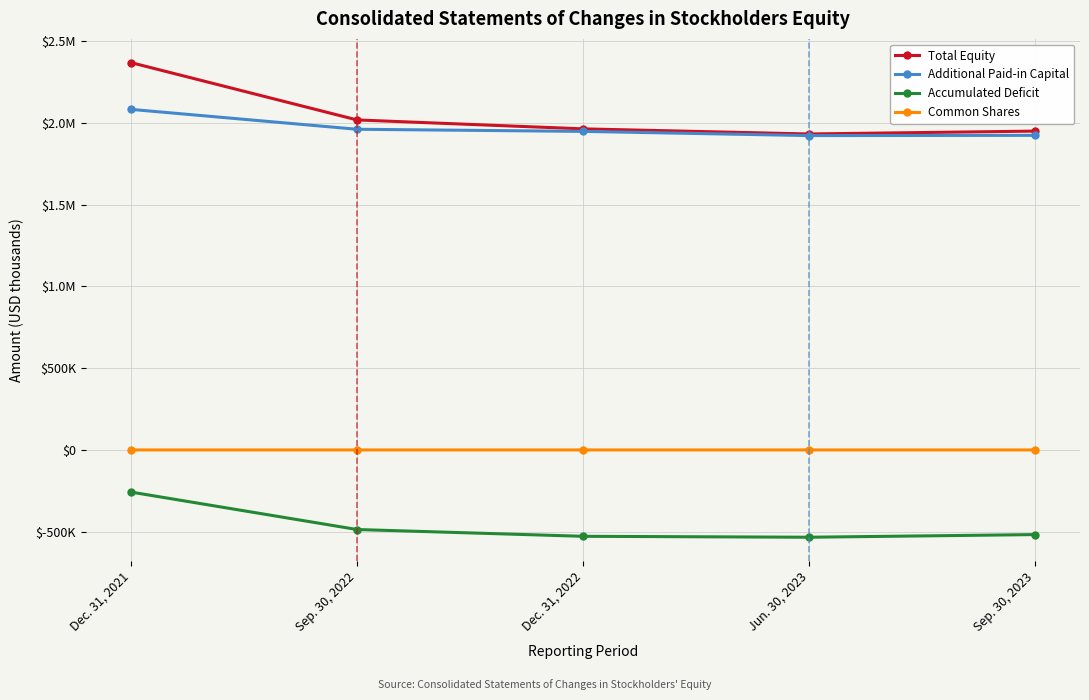

What is the difference between the Common Shares values at Dec. 31, 2022 and Sep. 30, 2023?

21